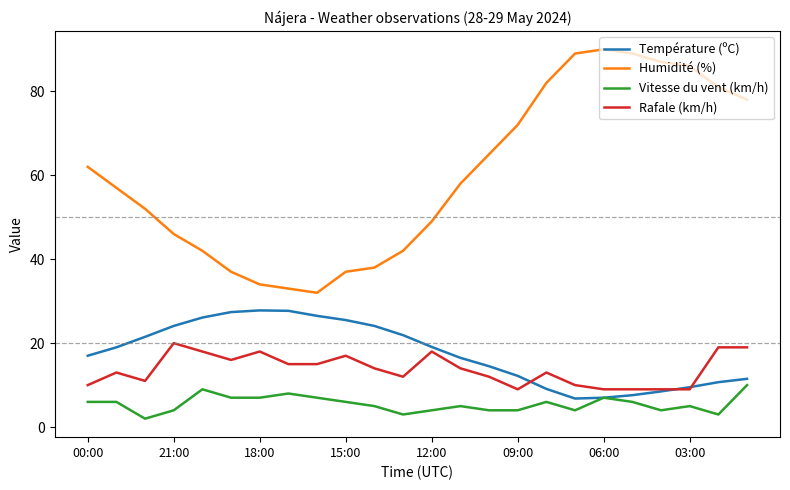

True or false: Rafale (km/h) and Humidité (%) intersect in this chart.

False